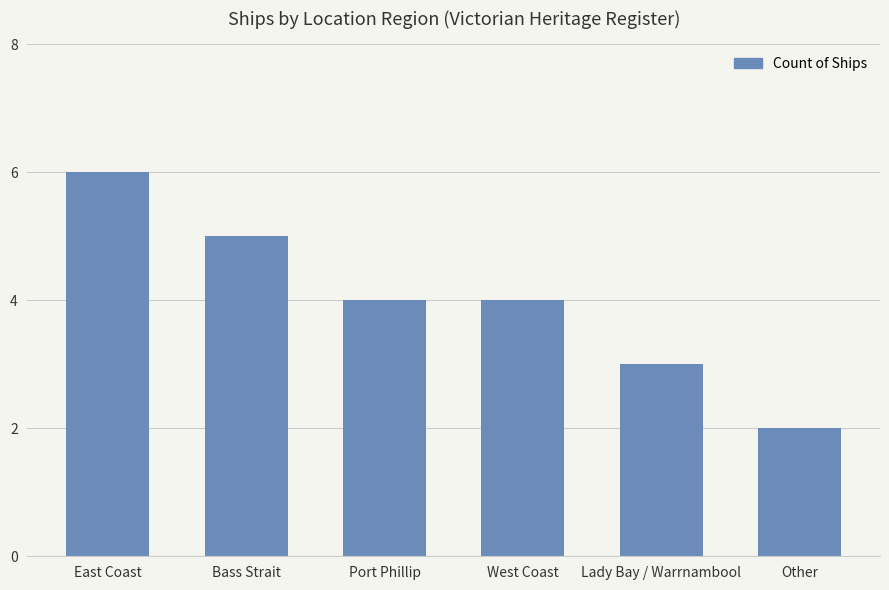

What is the value of the 4th bar from the left?

4